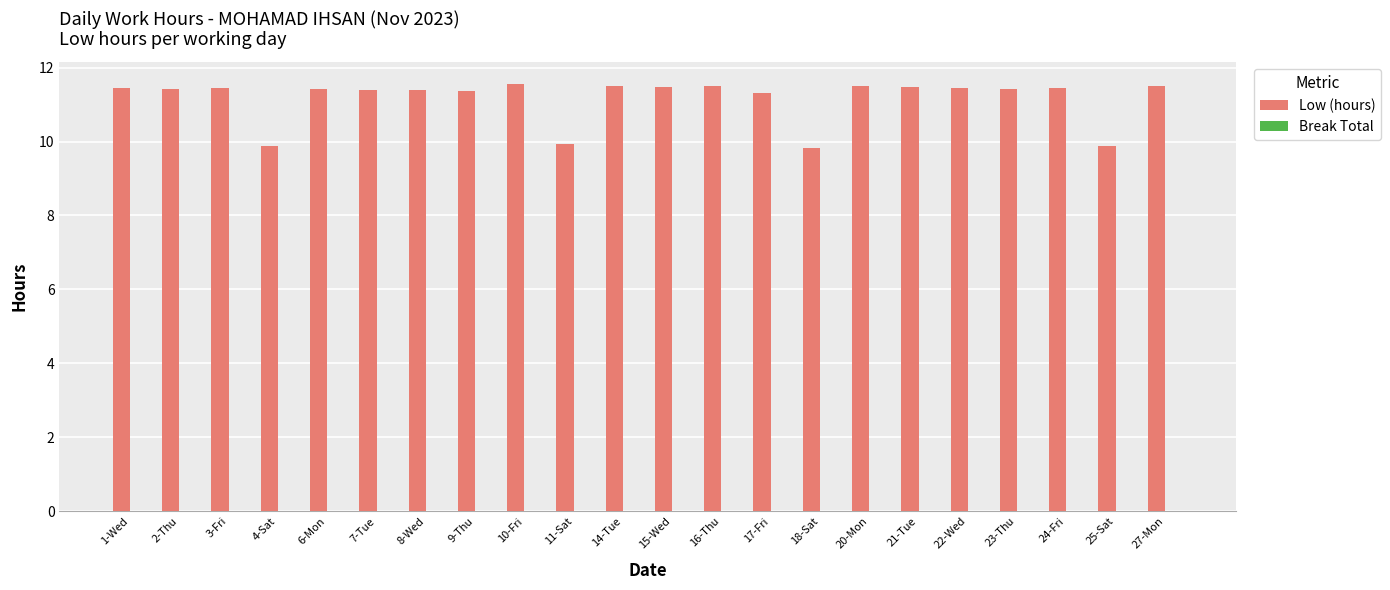

What is the smallest value displayed?

9.8